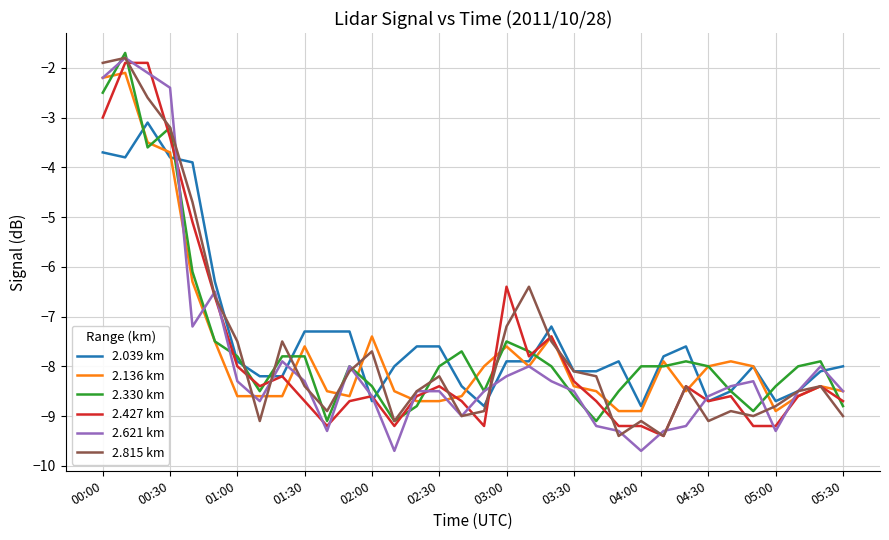

What is the average value of the 2.136 km series?

-7.6